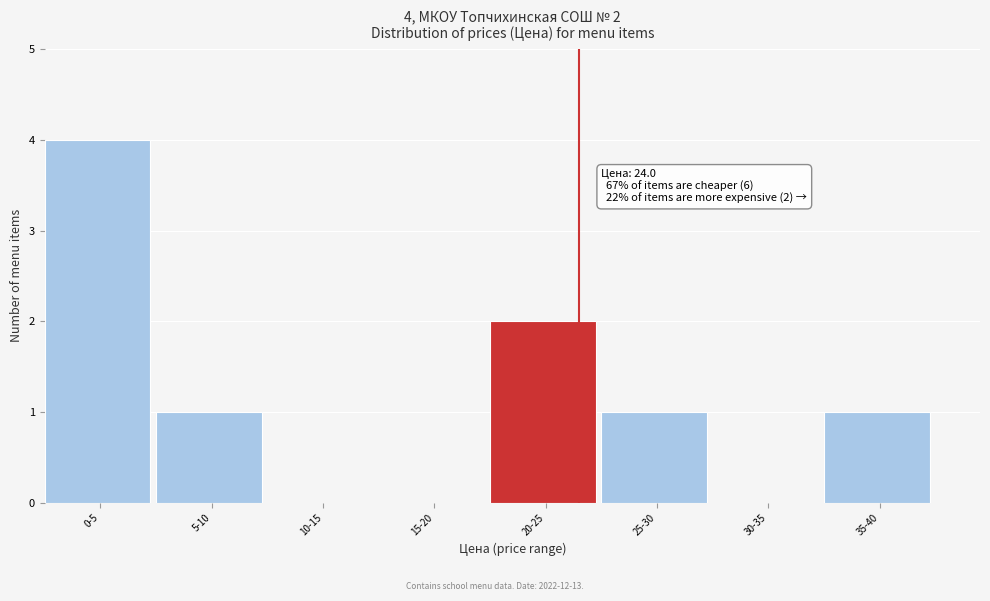

Reading right to left, what are all the values shown in this chart?

35-40=1	30-35=0	25-30=1	20-25=2	15-20=0	10-15=0	5-10=1	0-5=4